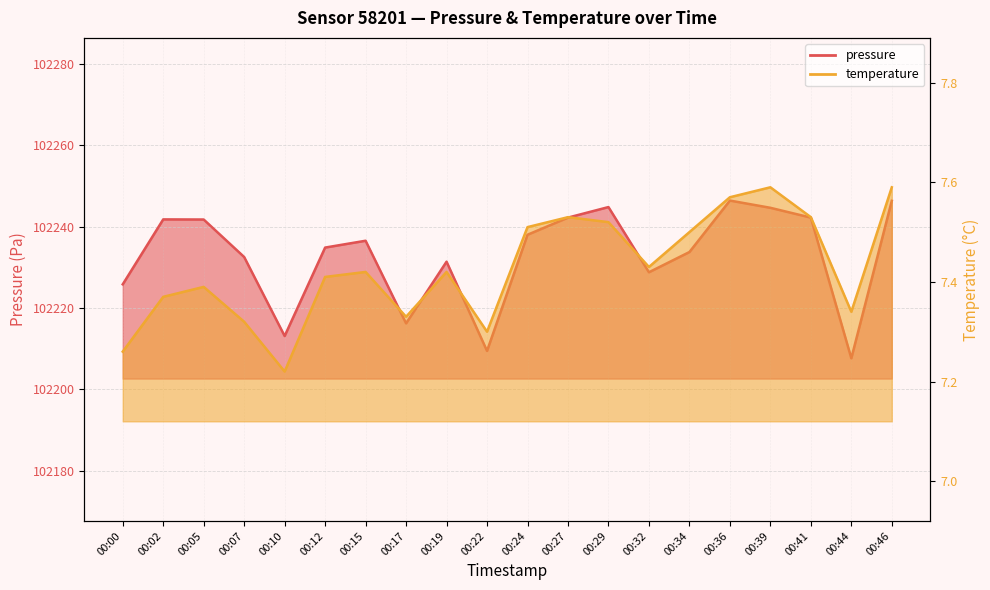

What is the difference between the second highest and second lowest values in the pressure series?

36.9